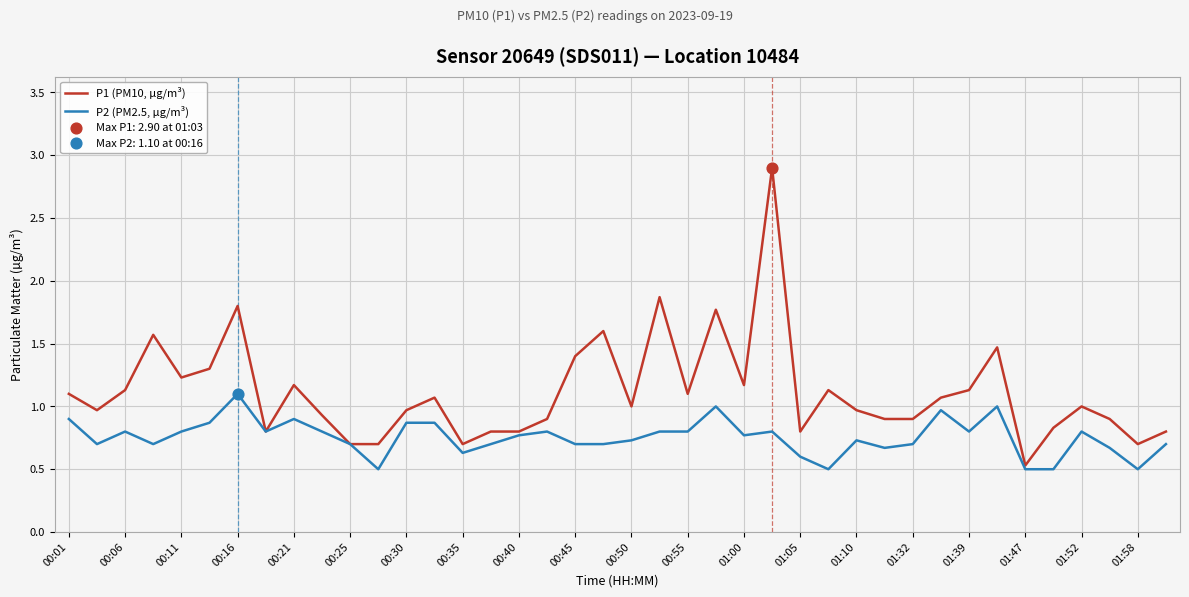

Which series has the largest total across all categories?

P1 (PM10, µg/m³)